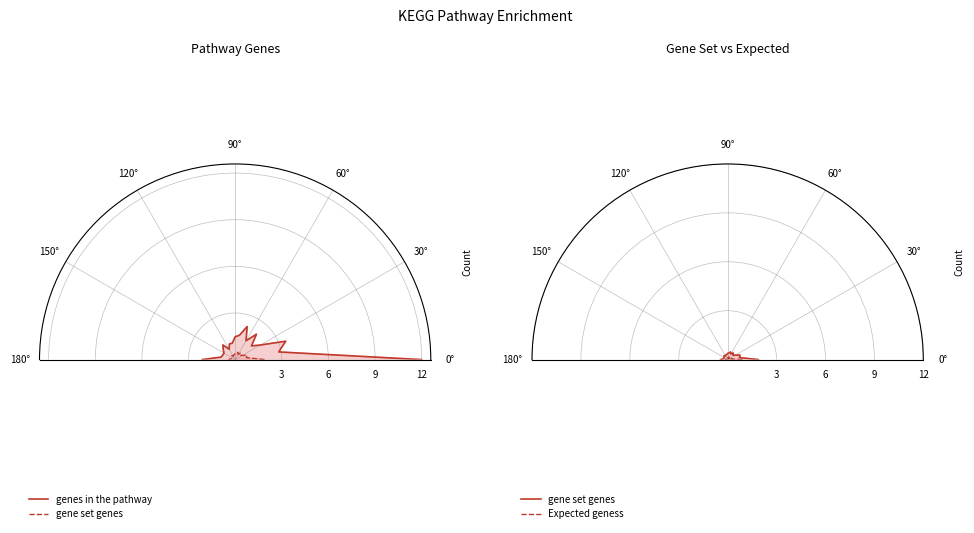

Is this an area chart (filled region under the line)?

No